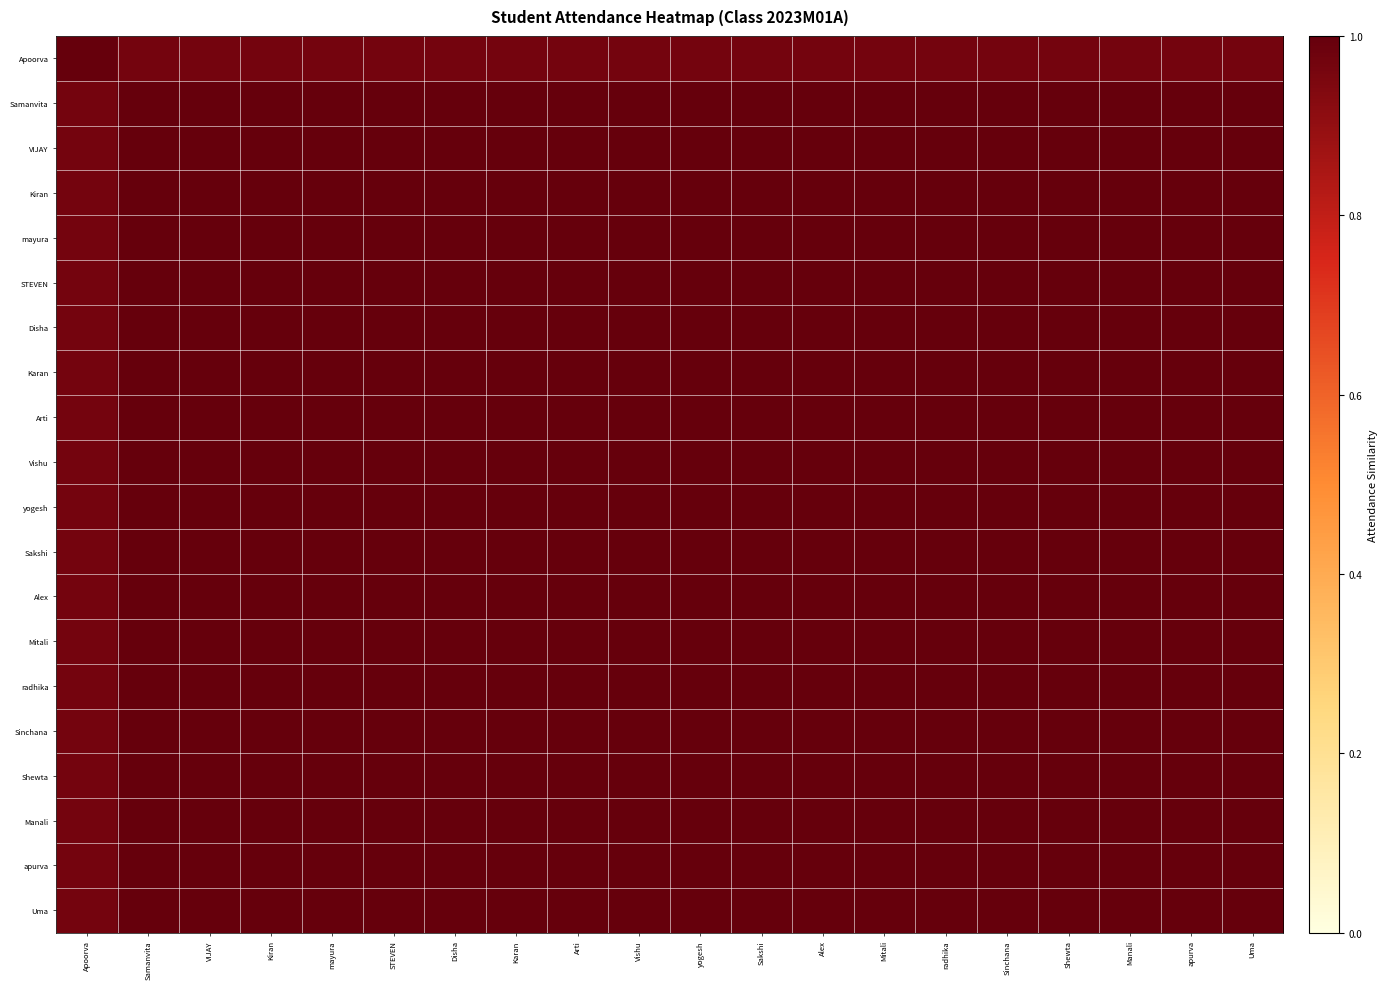

At which category is the sum across all series the highest?

Samanvita